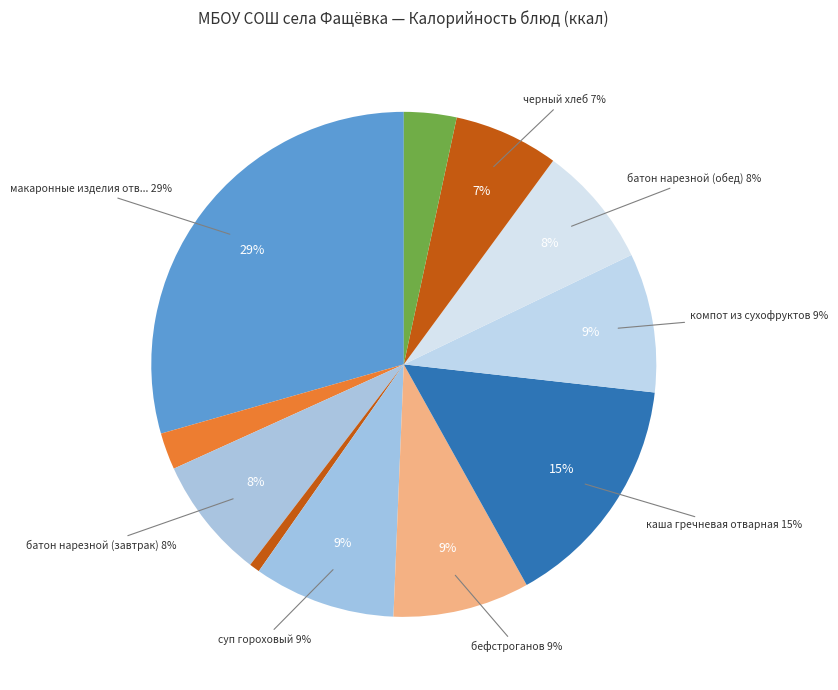

Rank the categories by value from lowest to highest.

огурцы, чай с сахаром, апельсин, черный хлеб, батон нарезной (обед), батон нарезной (завтрак), бефстроганов, компот из сухофруктов, суп гороховый, каша гречневая отварная, макаронные изделия отварные с сыром